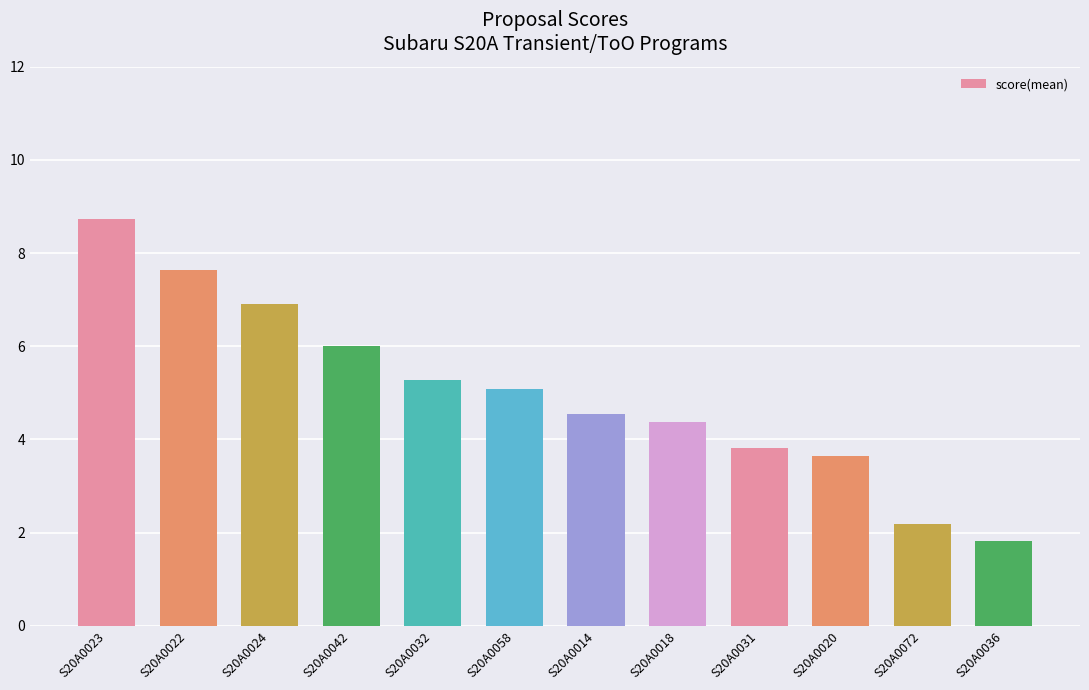

What is the sum of the values at S20A0024 and S20A0031?

10.7